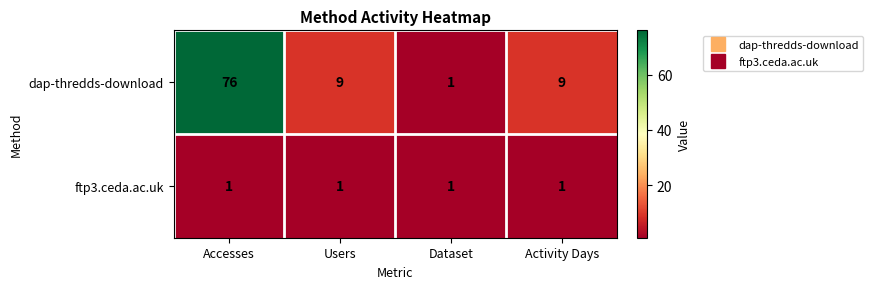

Which series has the widest spread of values?

dap-thredds-download